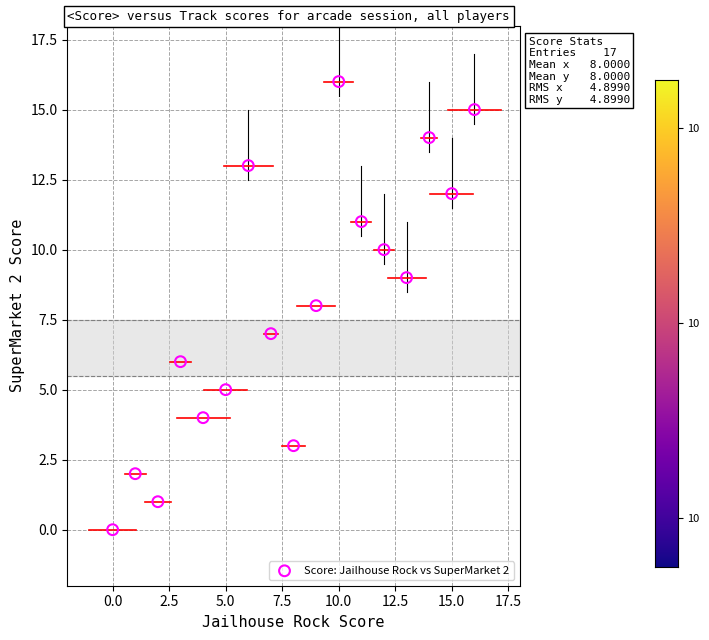

What is the range of X values (max minus min)?

16